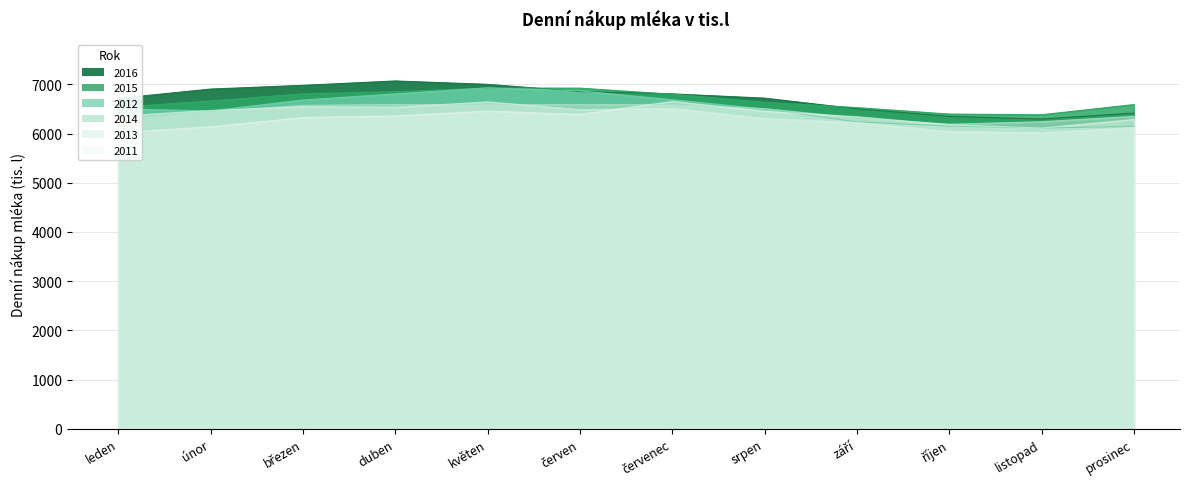

What are all the series names shown in the legend?

2011, 2012, 2013, 2014, 2015, 2016